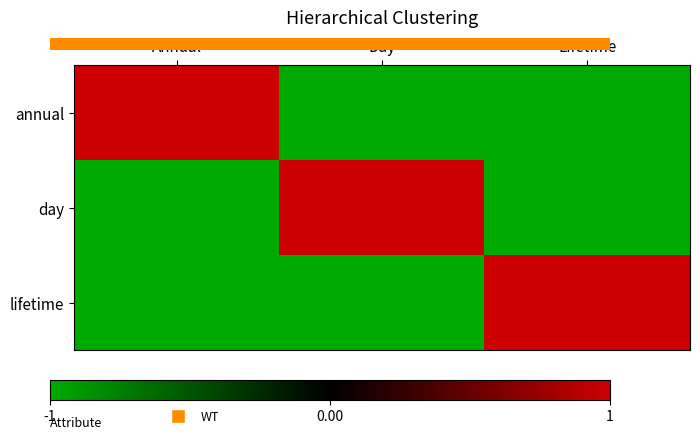

At Annual, list the series in order from largest to smallest.

annual, day, lifetime